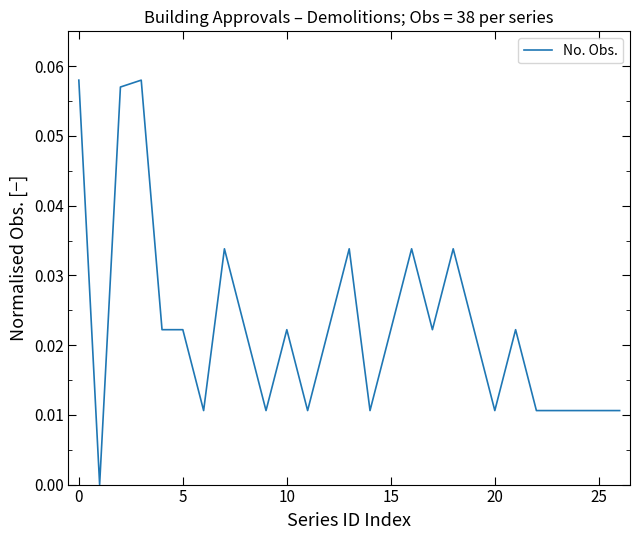

Reading left to right, transcribe all the data shown in this chart.

0.1	0.0	0.1	0.1	0.0	0.0	0.0	0.0	0.0	0.0	0.0	0.0	0.0	0.0	0.0	0.0	0.0	0.0	0.0	0.0	0.0	0.0	0.0	0.0	0.0	0.0	0.0